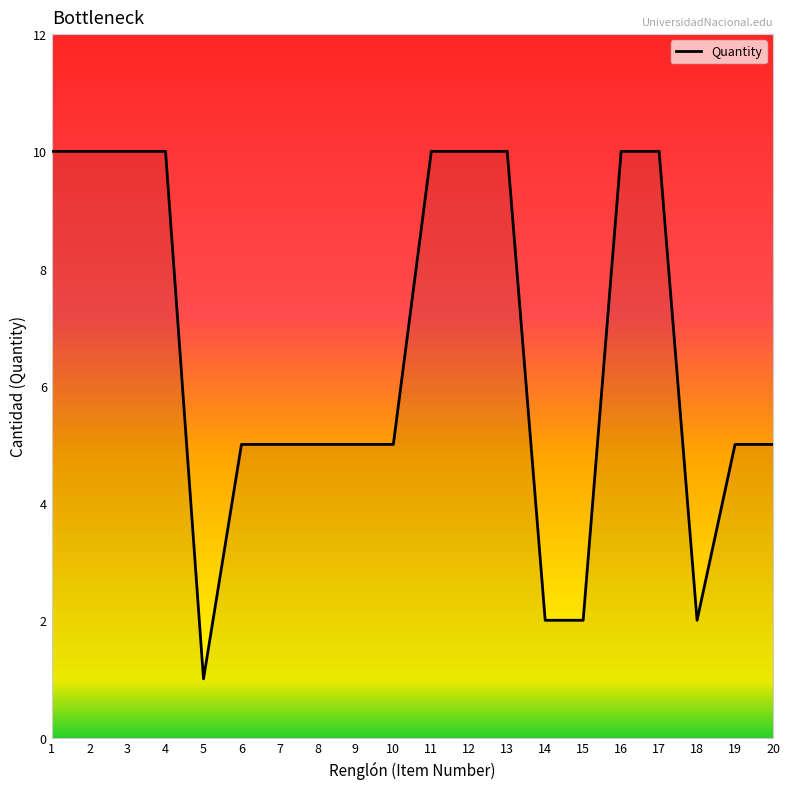

What is the smallest value displayed?

1